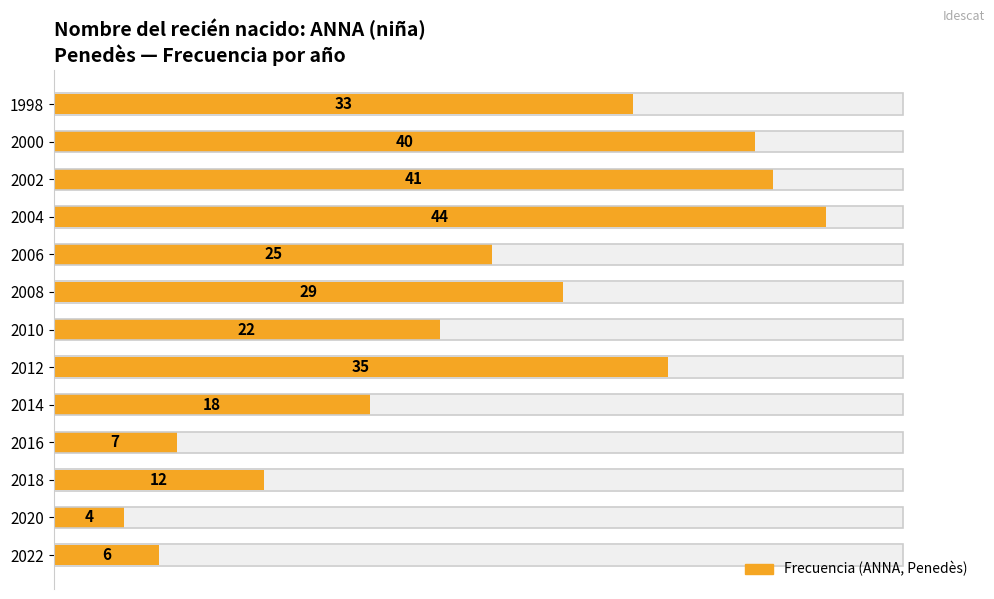

Are the bars grouped side by side (vs. stacked)?

No